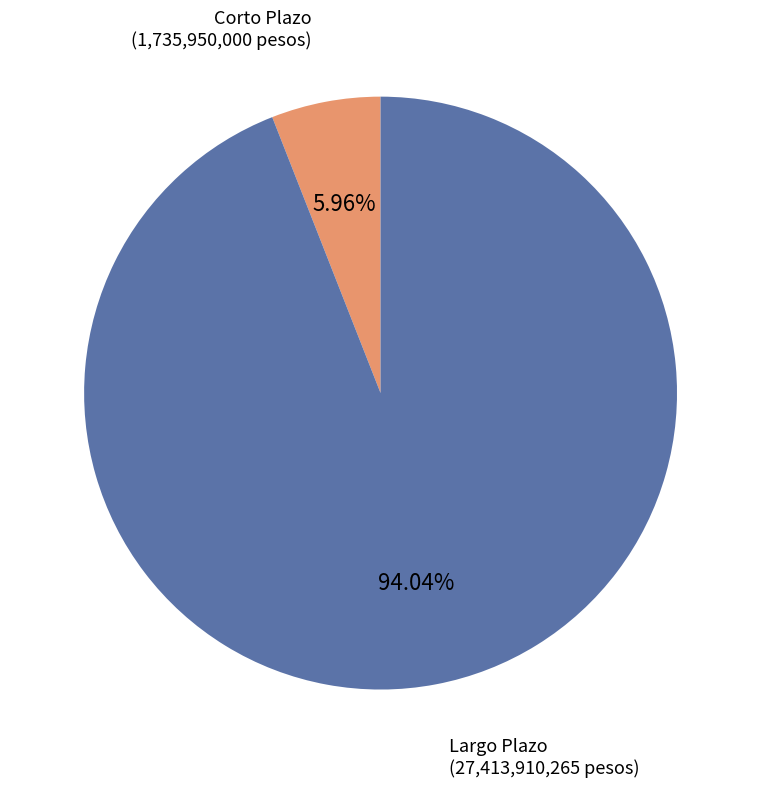

Is it true that Largo Plazo is 94% of the pie?

True